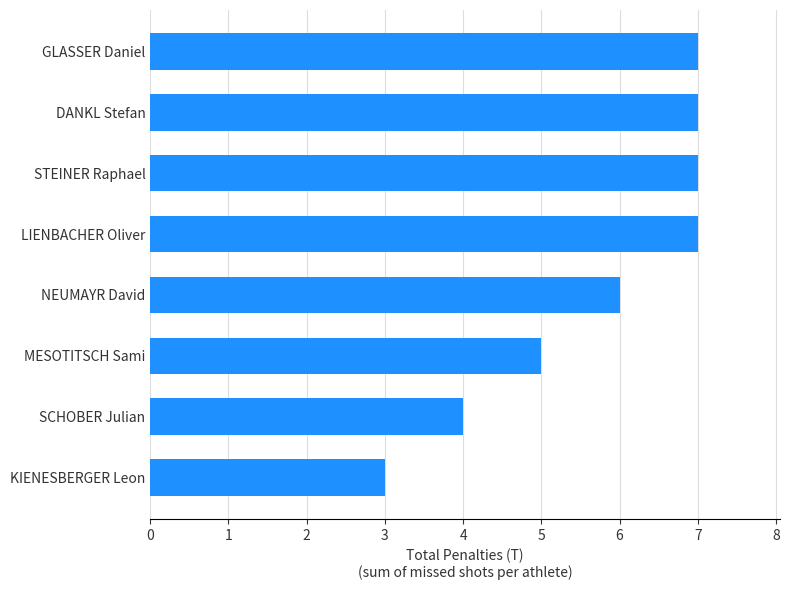

What is the difference between the maximum and minimum values?

4